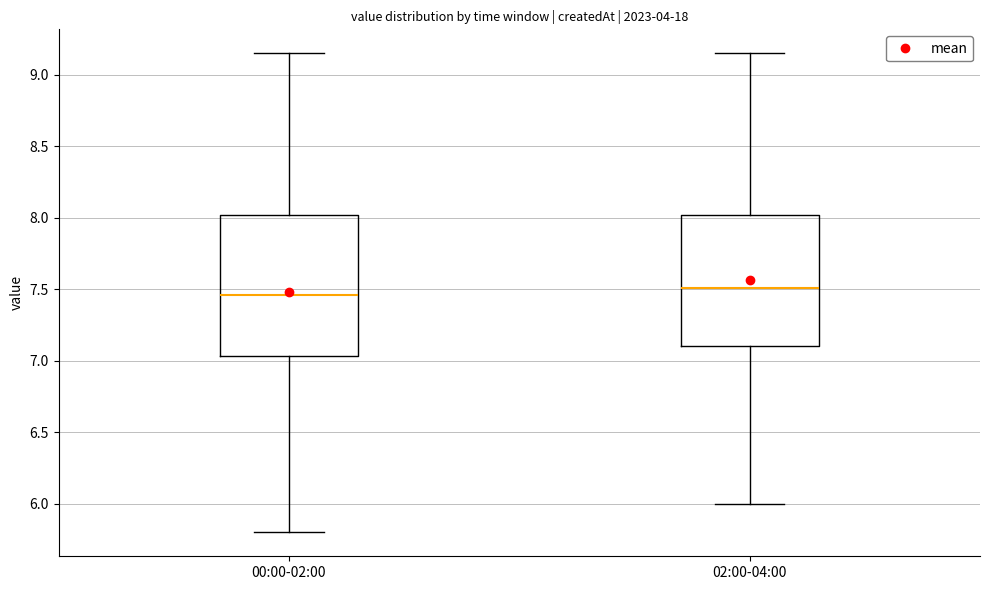

Comparing the boxes themselves (not the whiskers), which one is the tallest?

00:00-02:00